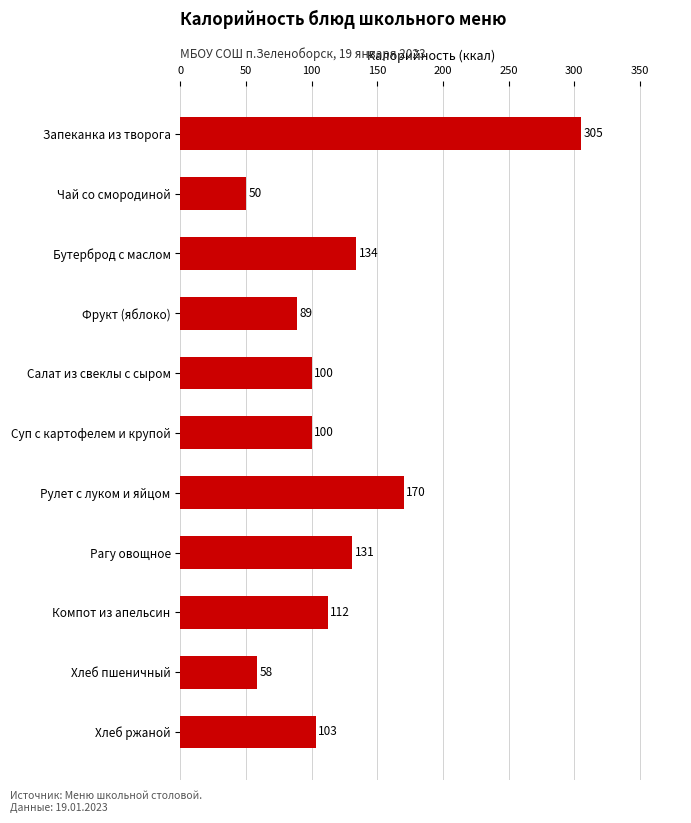

What is the sum of the values at Хлеб ржаной and Фрукт (яблоко)?

192